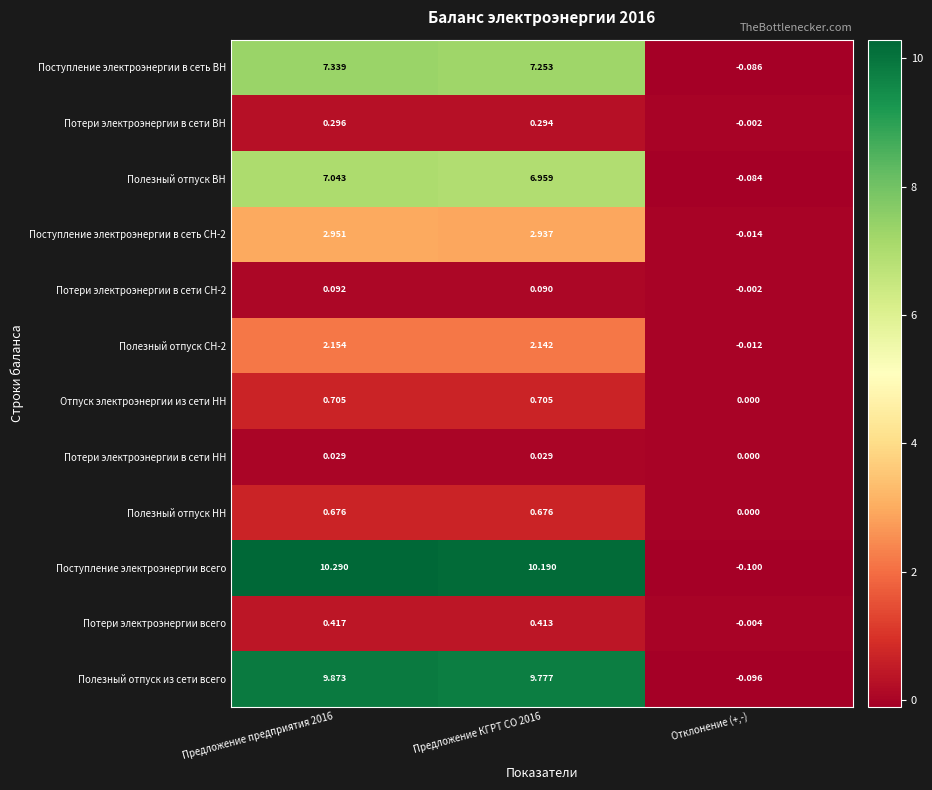

Between Предложение предприятия 2016 and Отклонение (+,-), which series saw the biggest shift?

Поступление электроэнергии всего